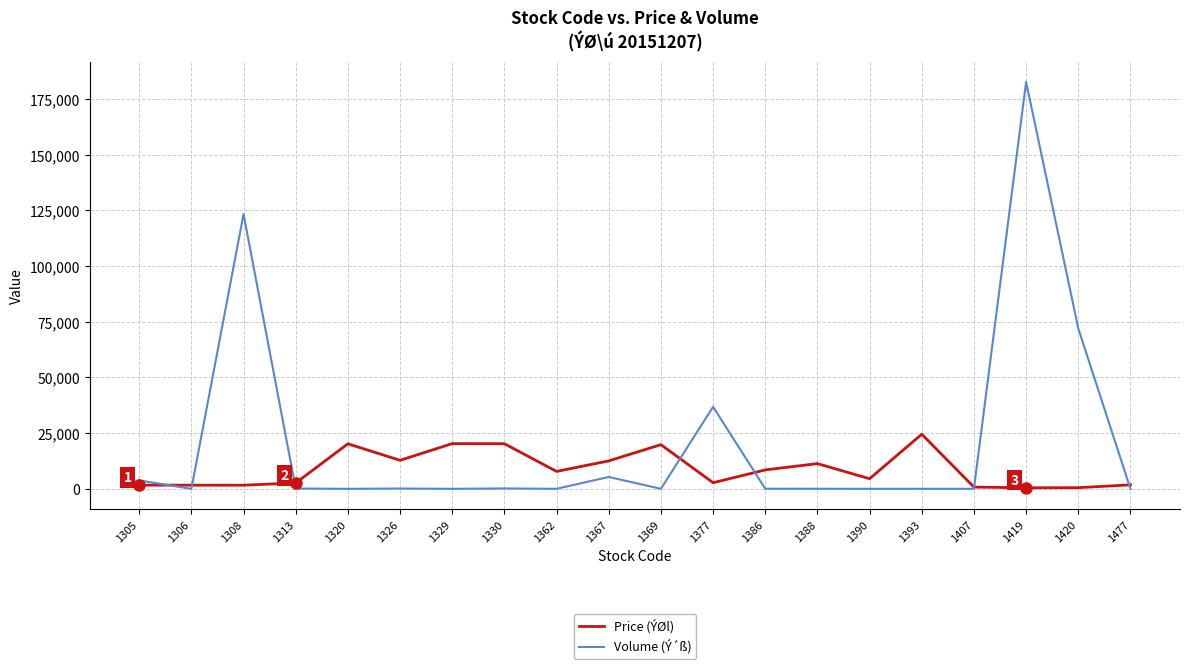

What is the total value across all series at 1305?

5399